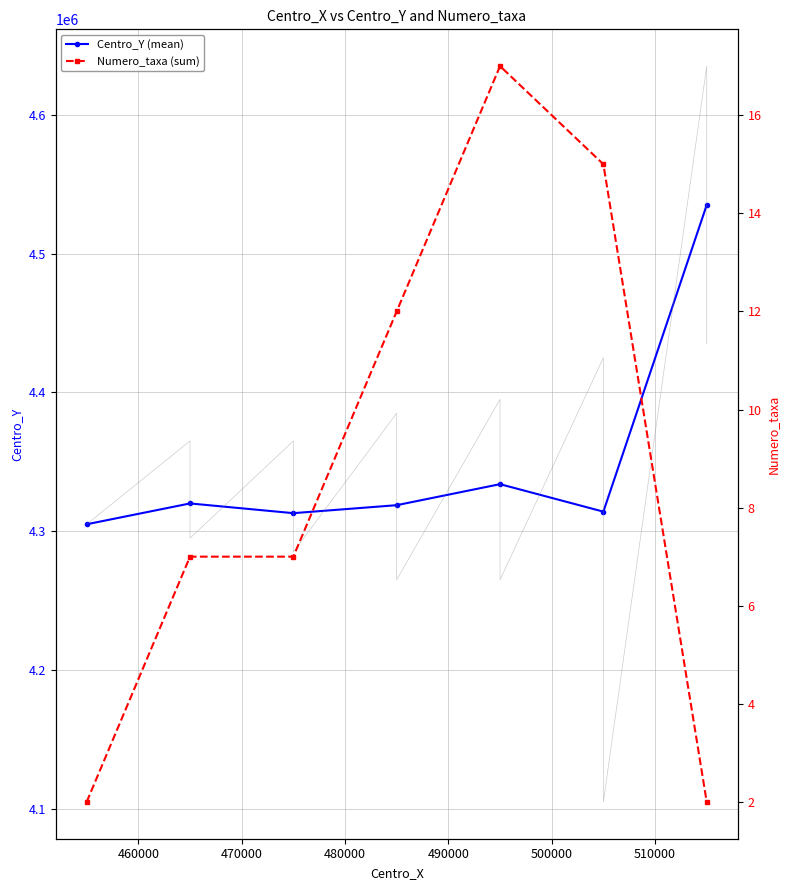

True or false: there are more than 1 points higher than both neighbors.

True